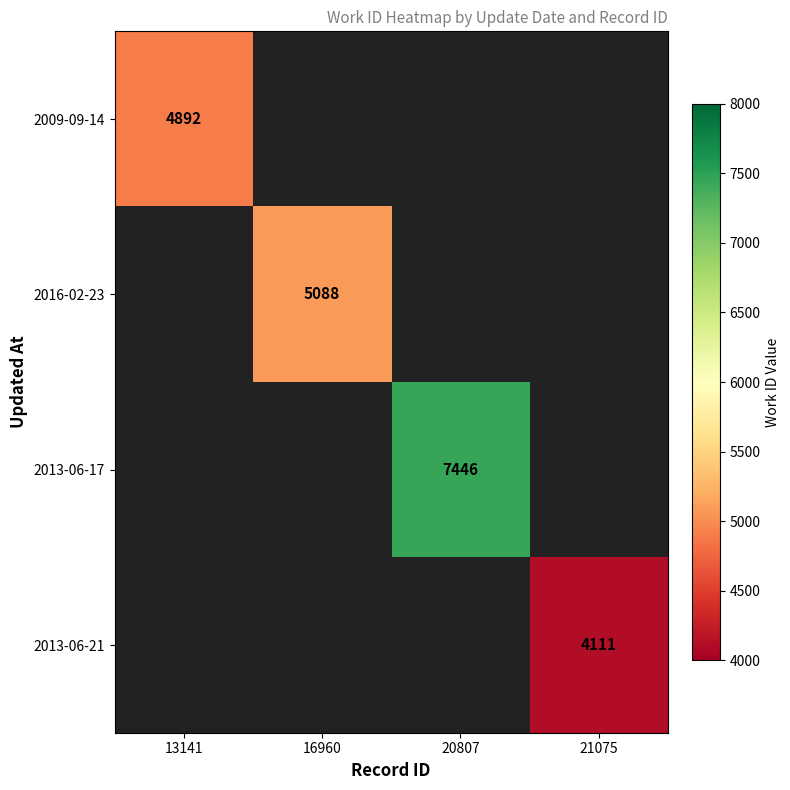

The value of 2016-02-23 at 16960 is 2481. True or false?

False